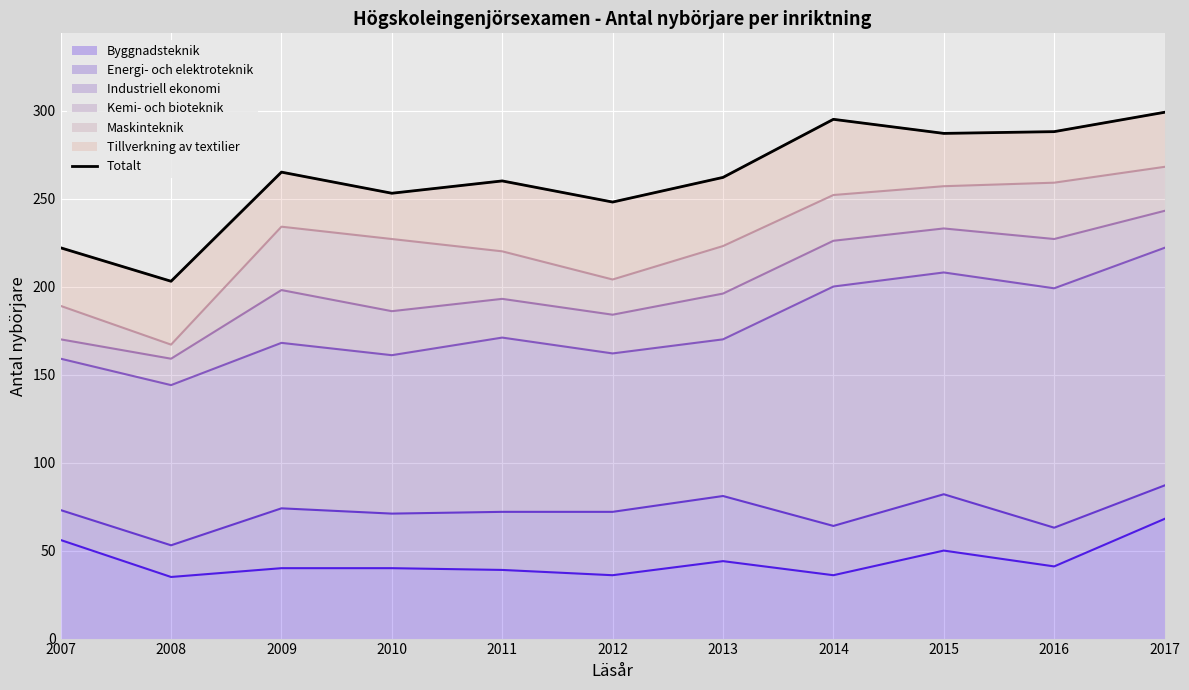

What is the difference between the second highest and second lowest values?

73